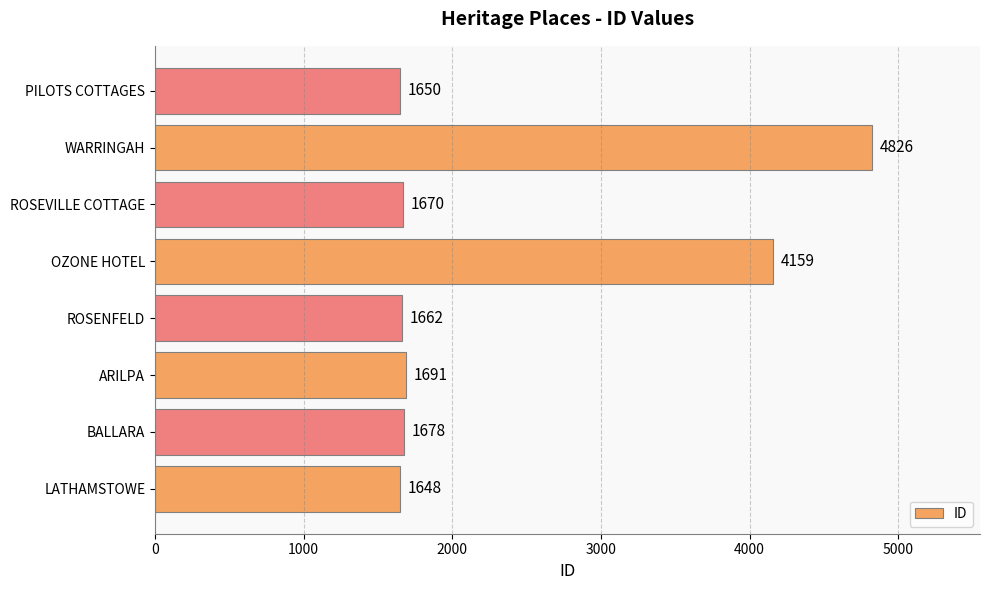

How many bars are there in total?

8